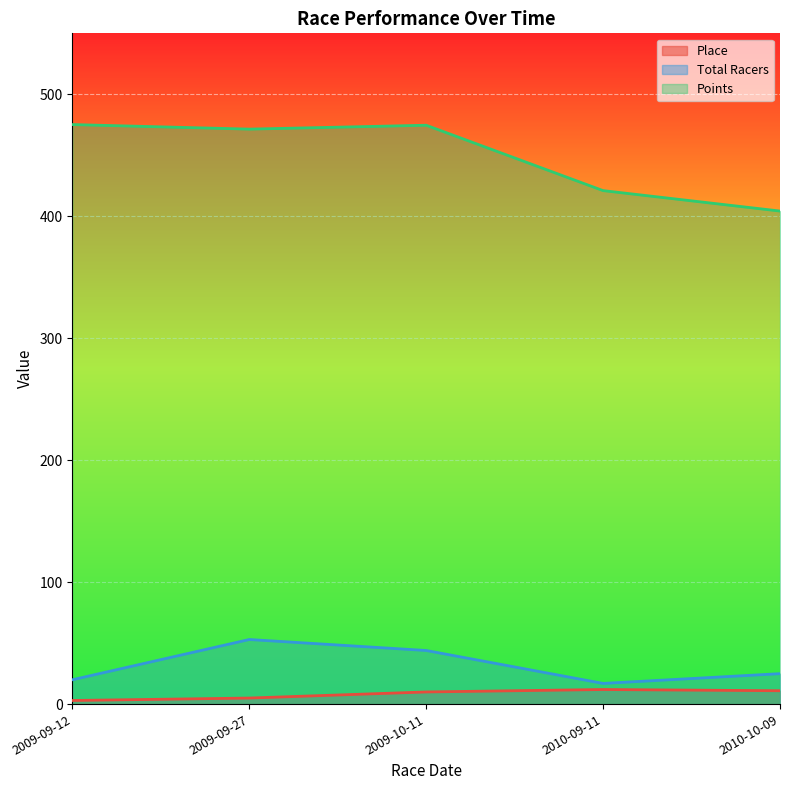

At which label does Points reach its peak?

2009-09-12